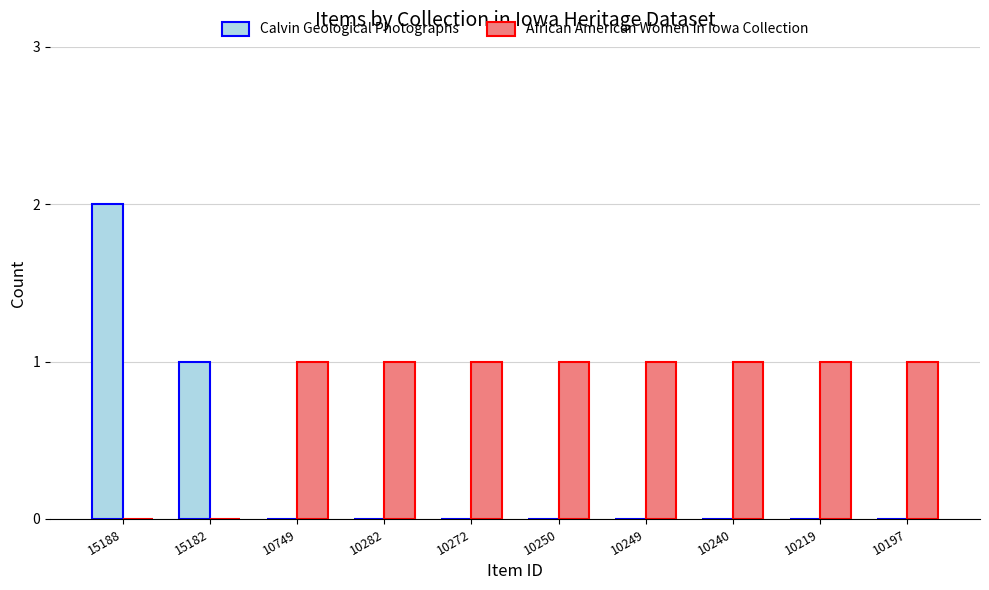

Is the value of Calvin Geological Photographs at 10197 greater than the value of African American Women in Iowa Collection at 10240?

No